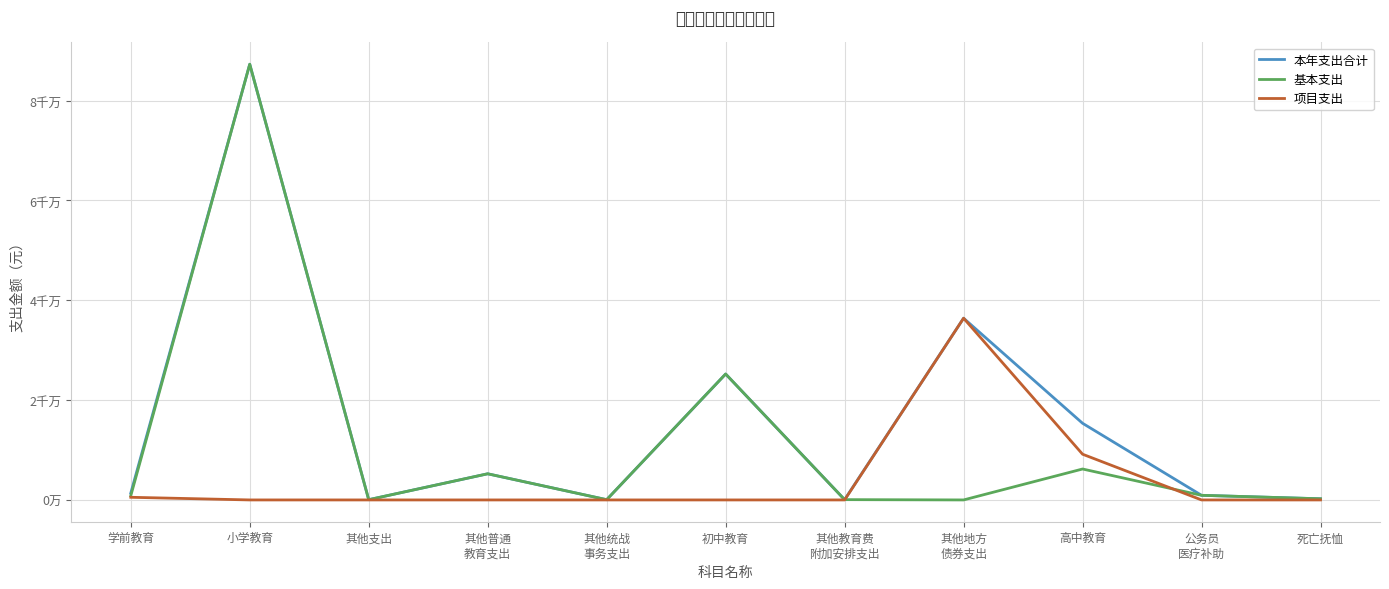

What is the difference between the highest and lowest values at 其他普通
教育支出?

5239592.0